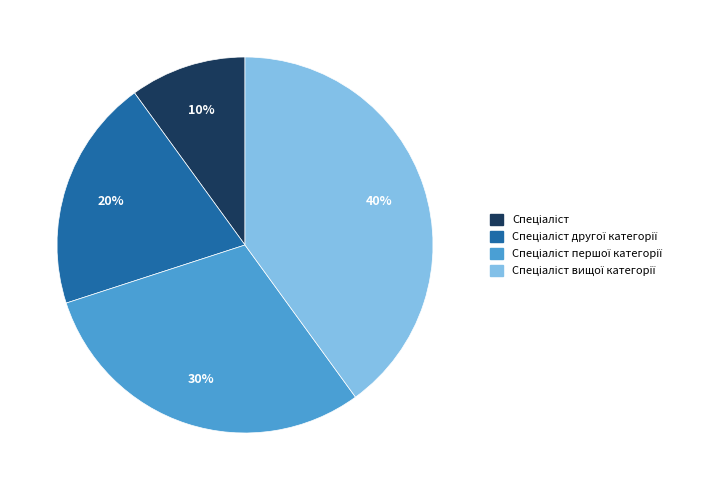

Does any single category account for the majority?

No